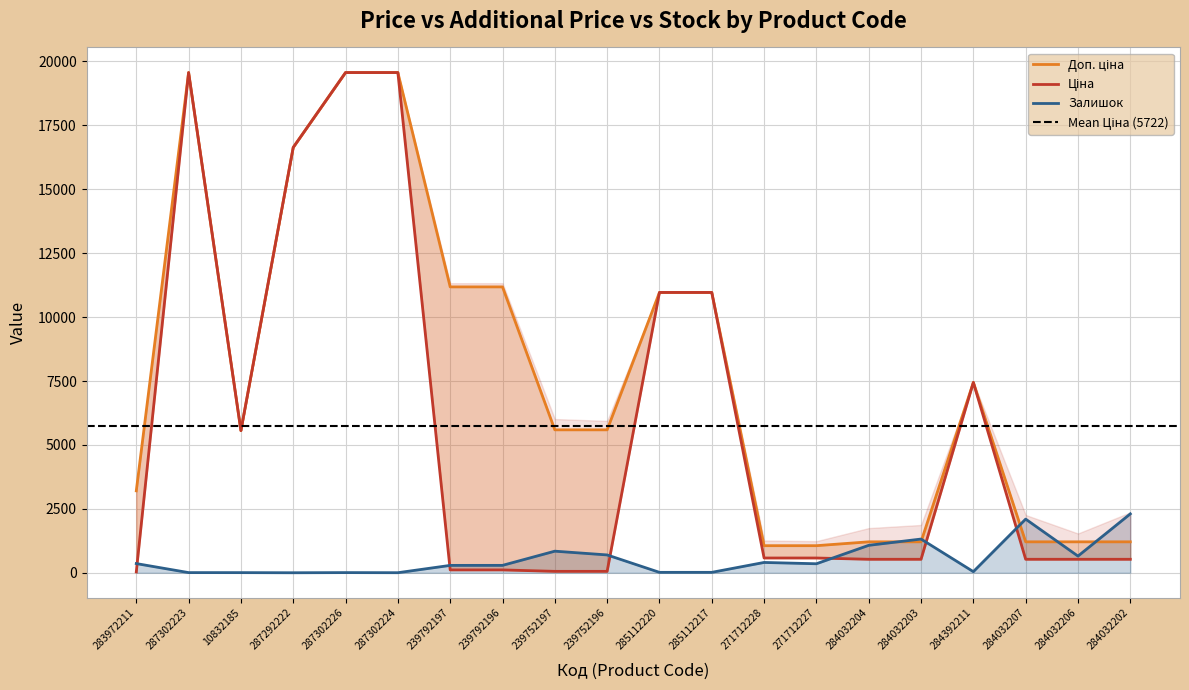

Which series has the largest total across all categories?

Доп. ціна